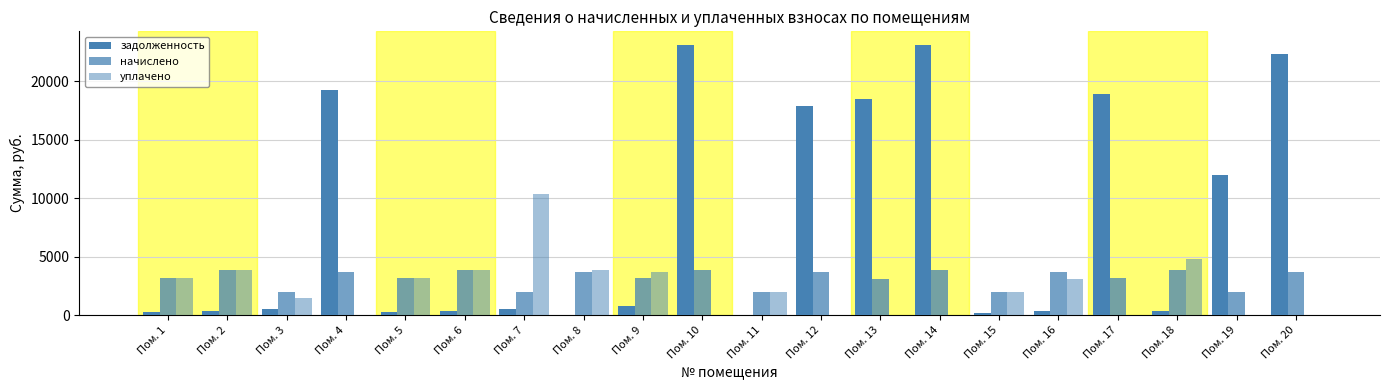

Between Пом. 2 and Пом. 13, which series saw the biggest shift?

задолженность